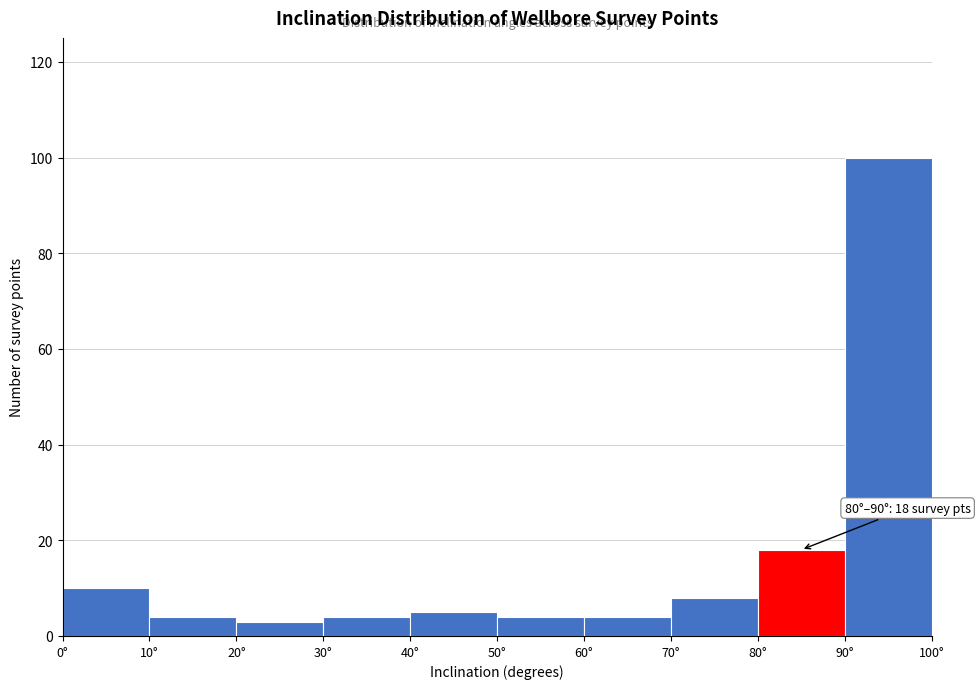

Over which range of the x-axis is the bar tallest?

90 to 100